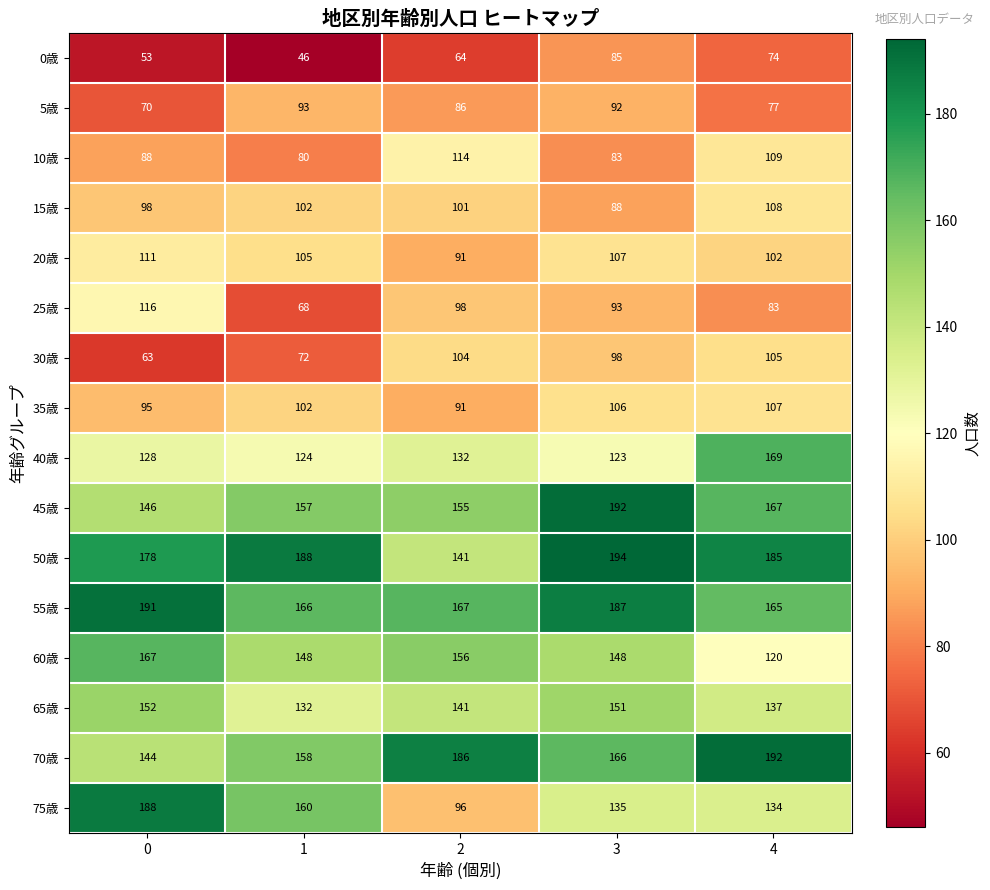

Which series has the largest total across all categories?

50歳